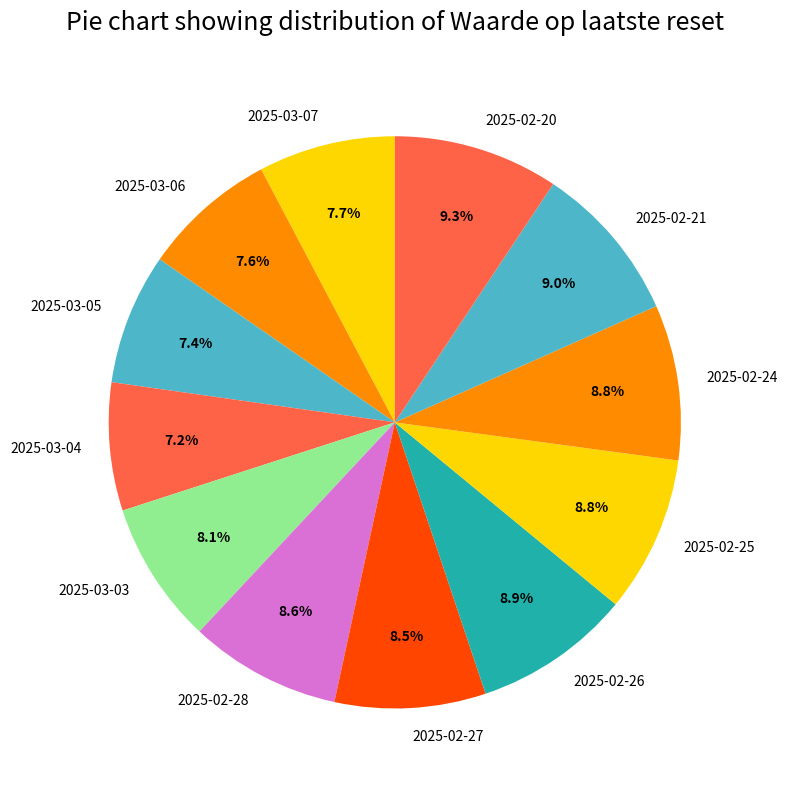

Is 2025-03-05 the majority of the pie?

No